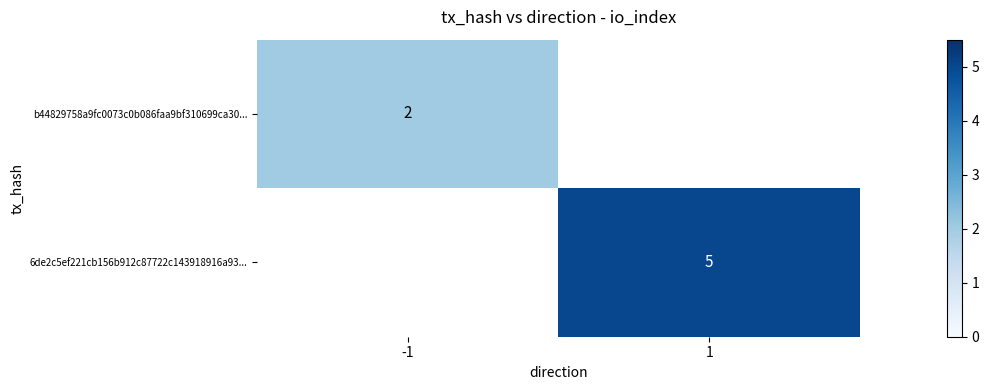

True or false: b44829758a9fc0073c0b086faa9bf310699ca30... has a value of 1 at -1.

False